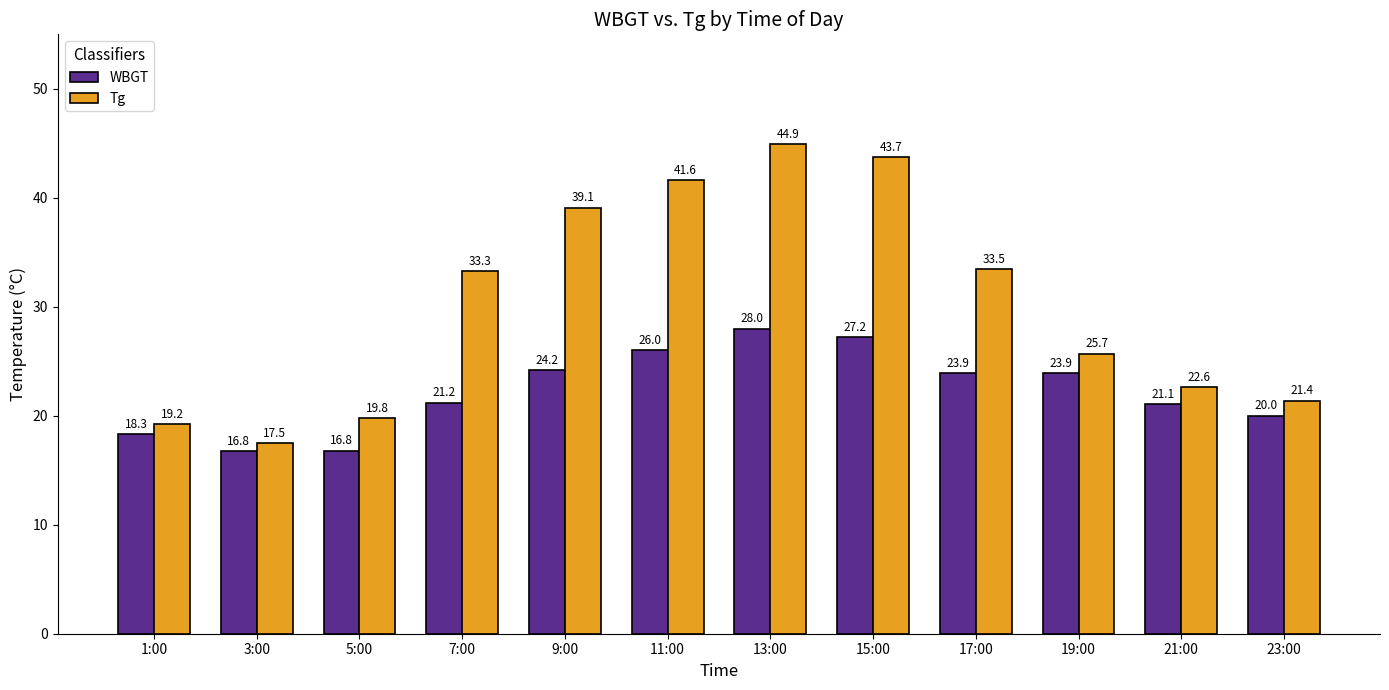

What is the sum of all Tg values?

362.3